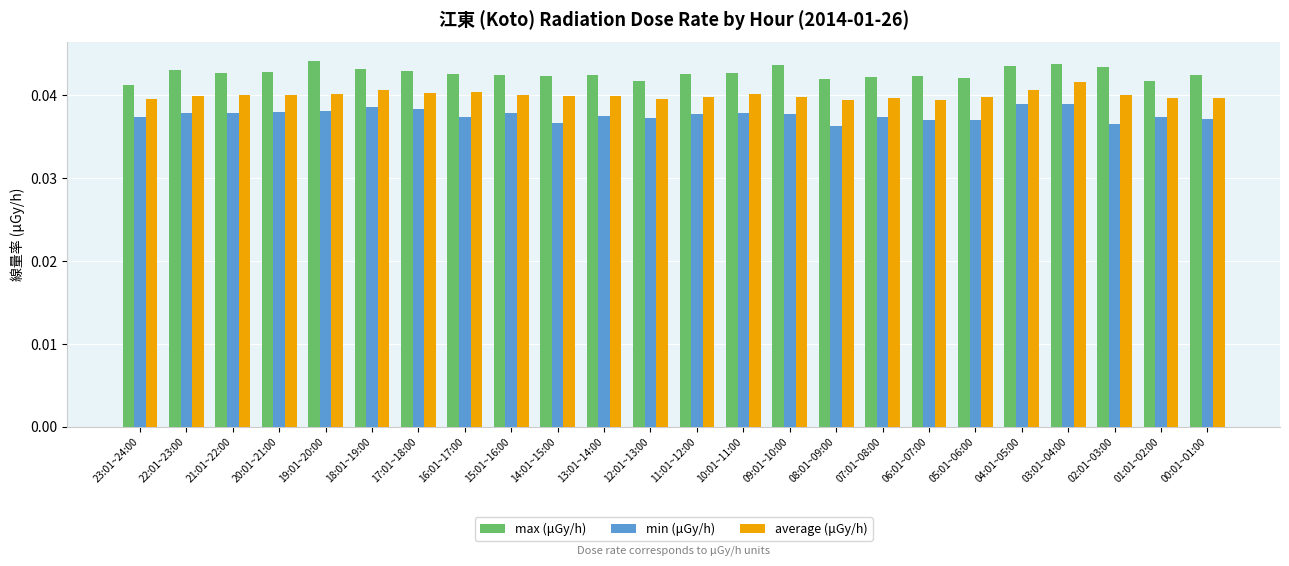

How many bars are there in total?

72